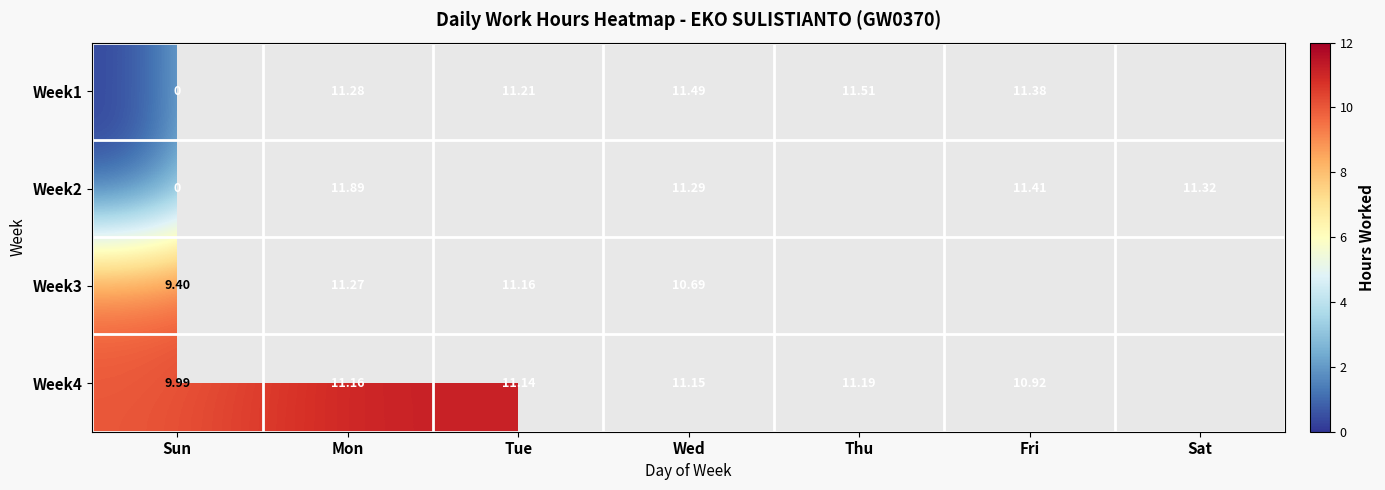

At which category is the sum across all series the highest?

Mon